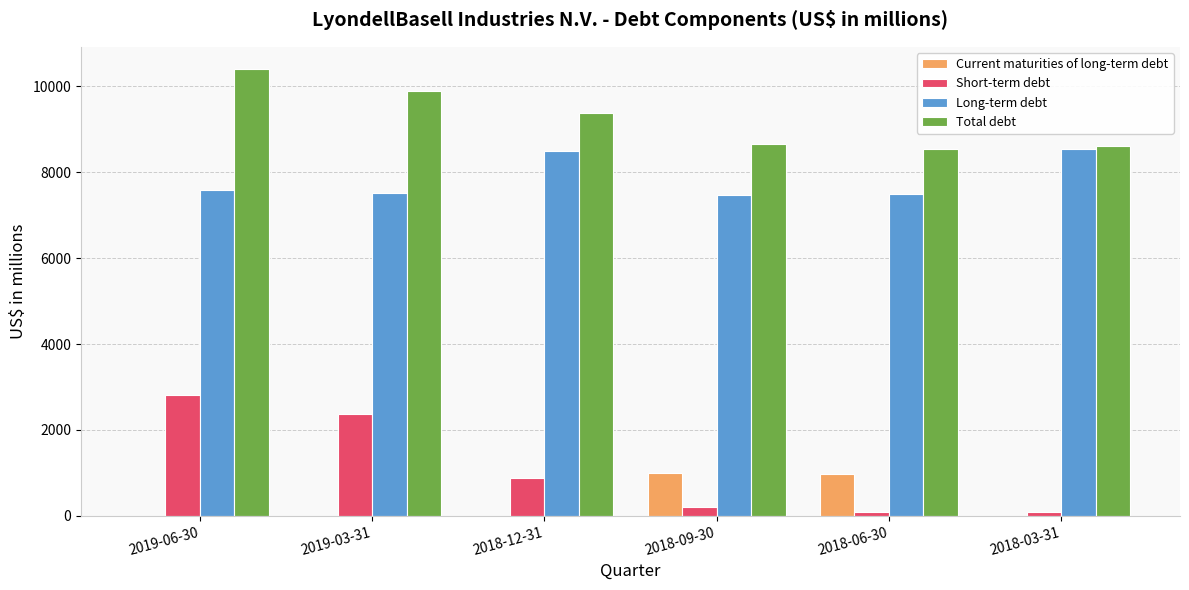

Which series changed the most between 2019-06-30 and 2018-09-30?

Short-term debt